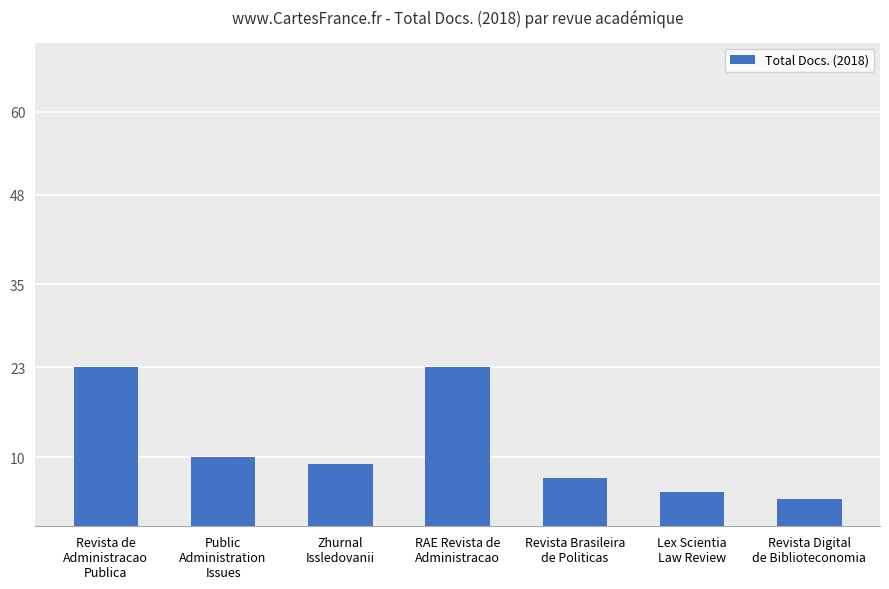

What is the difference between the maximum and minimum values?

19